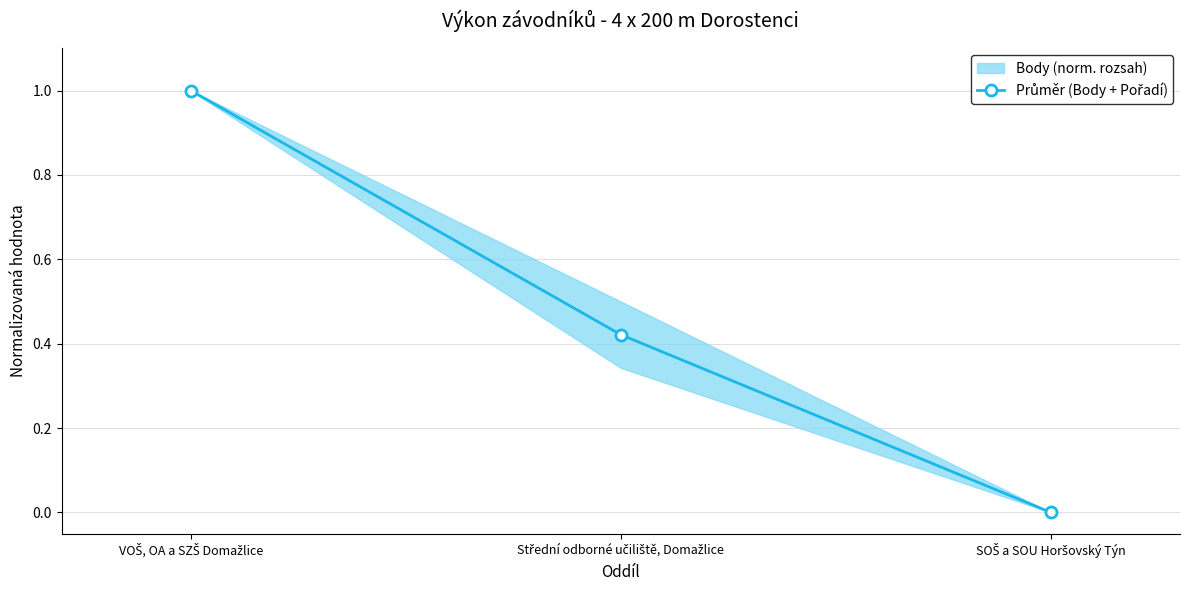

Which category has the lowest value across all series?

SOŠ a SOU Horšovský Týn